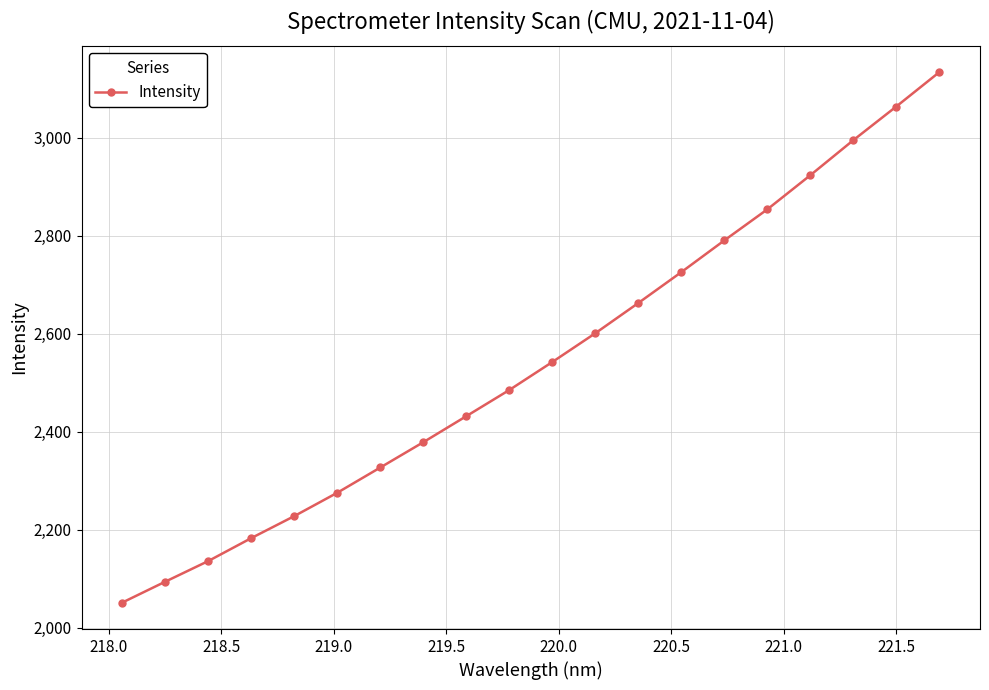

True or false: the data has more than 0 interior local peaks.

False